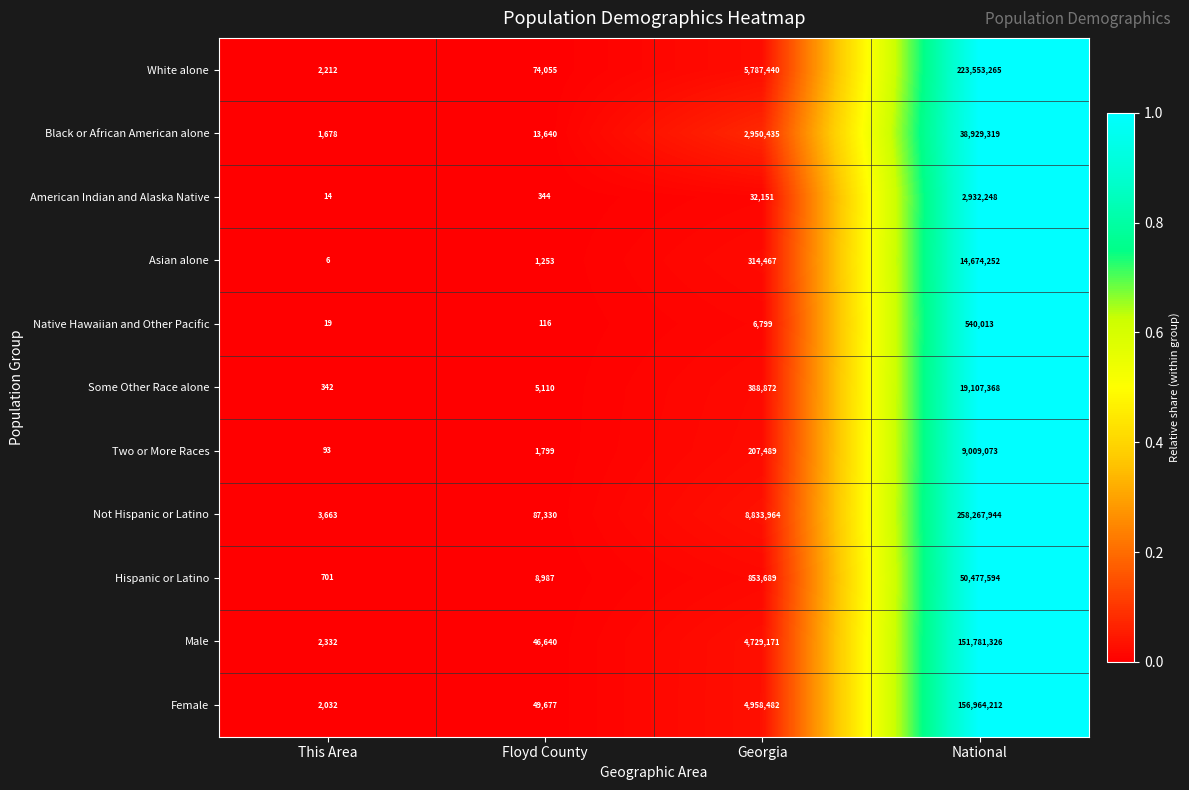

What is the sum of all Not Hispanic or Latino values?

267192901